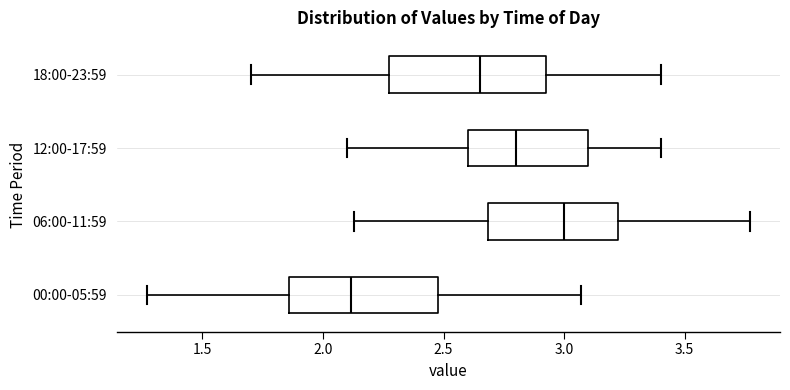

Where is the right edge of the box for 06:00-11:59 on the x-axis? The values are not printed on the chart, so give them approximately, as read against the axis.

3.25